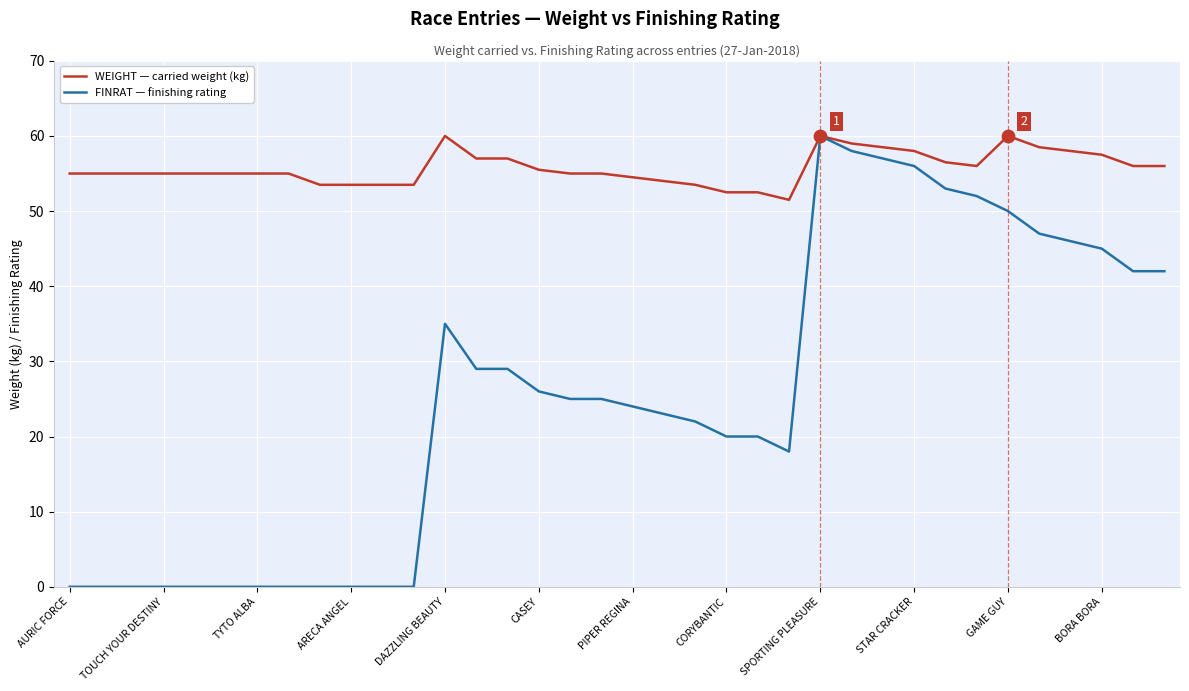

Which series has the largest total across all categories?

WEIGHT — carried weight (kg)